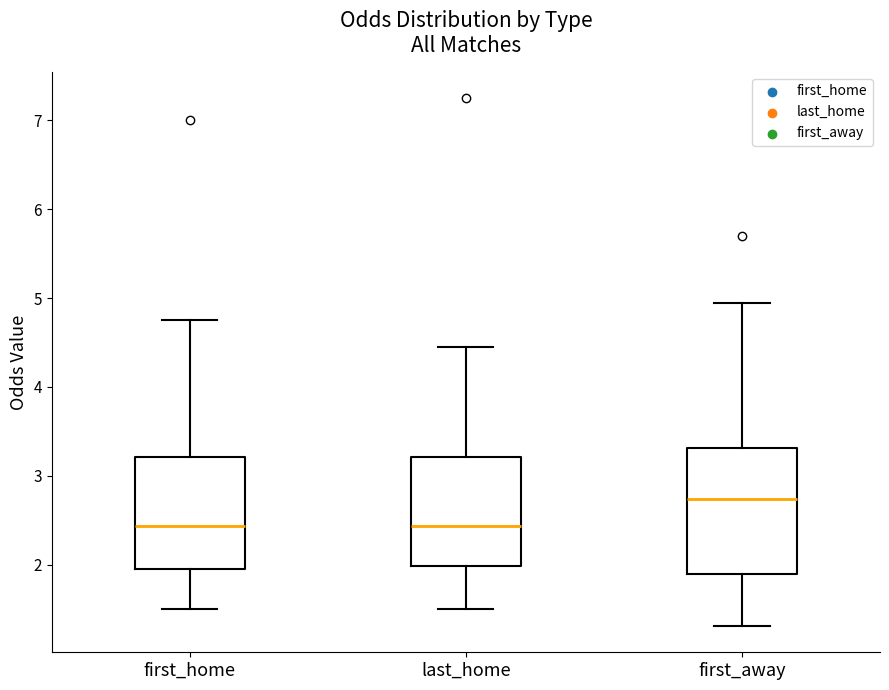

Which box has the highest median line?

first_away